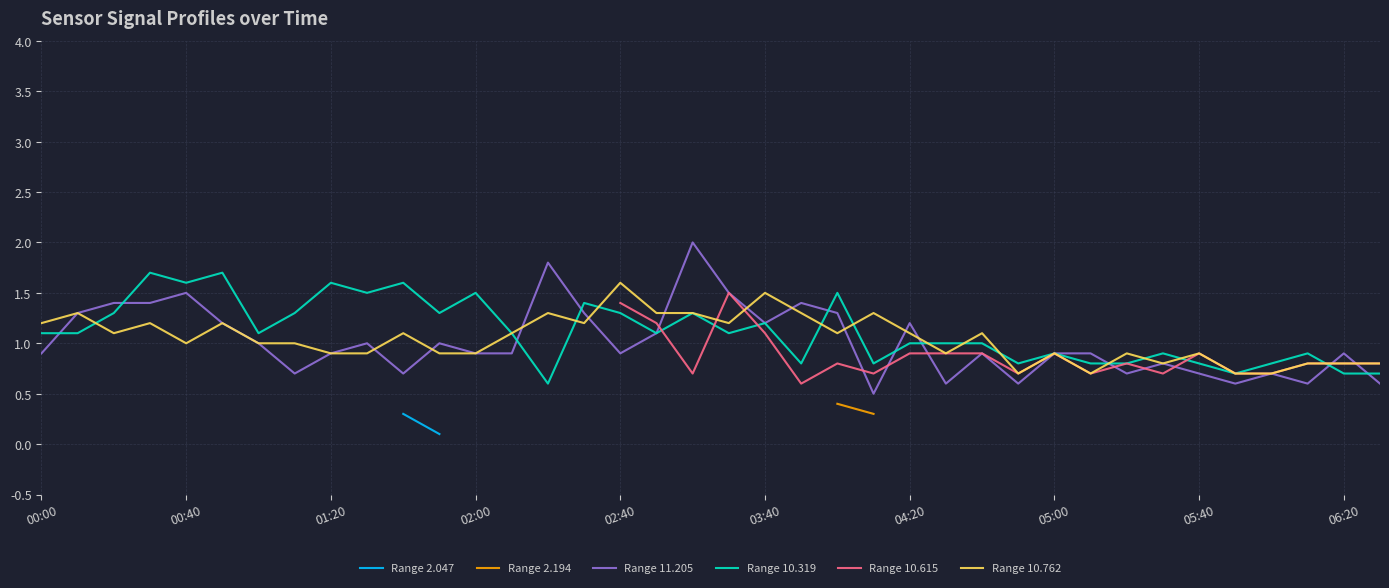

The value of Range 10.762 at 00:40 is 0.7. True or false?

False